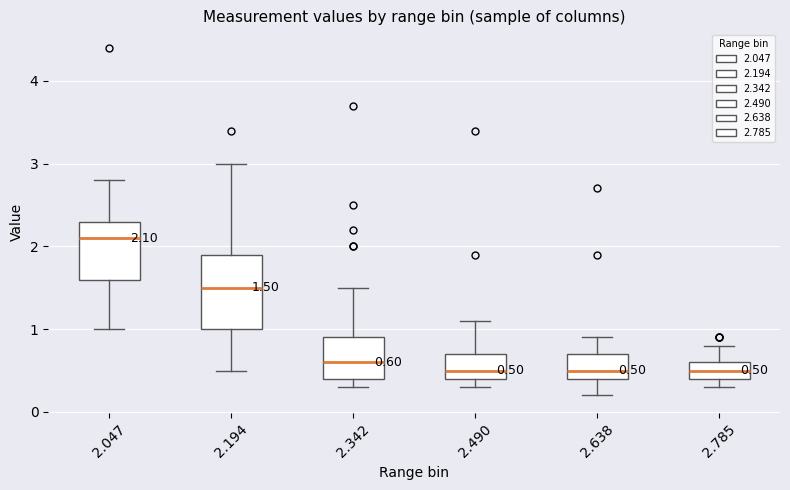

Comparing the boxes themselves (not the whiskers), which one is the tallest?

2.194